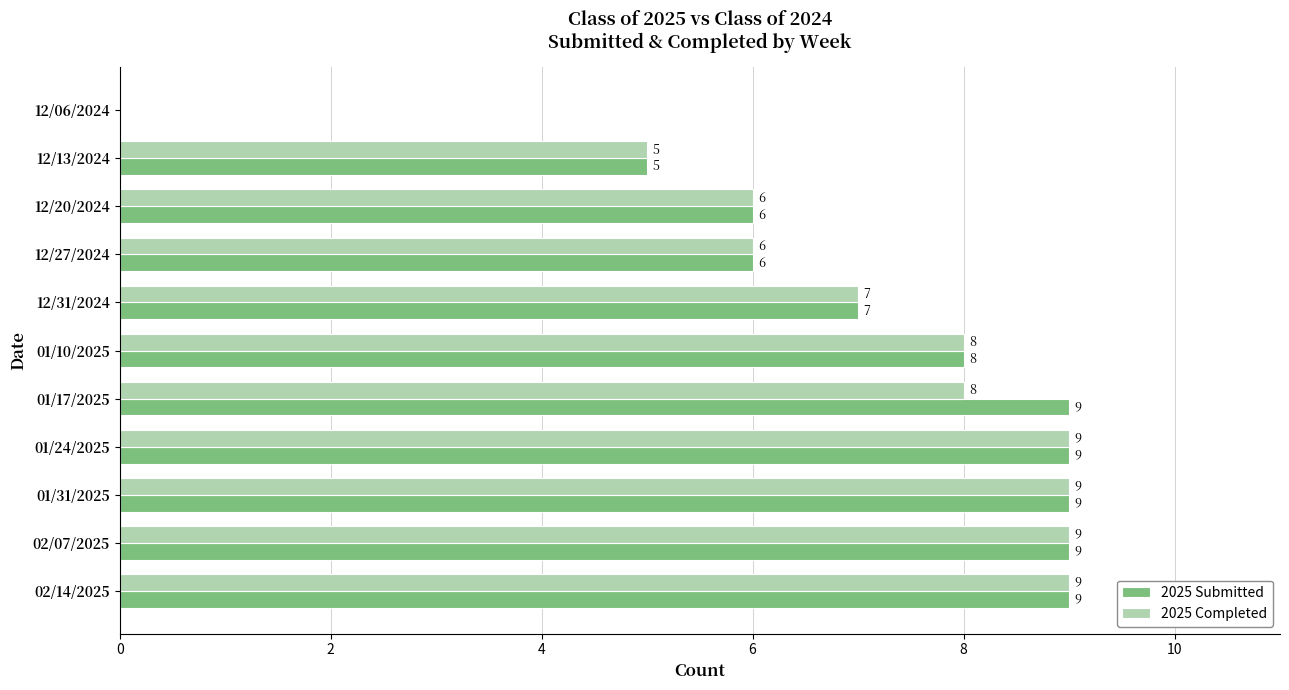

The 2025 Completed series shows 5 at 12/06/2024. True or false?

False